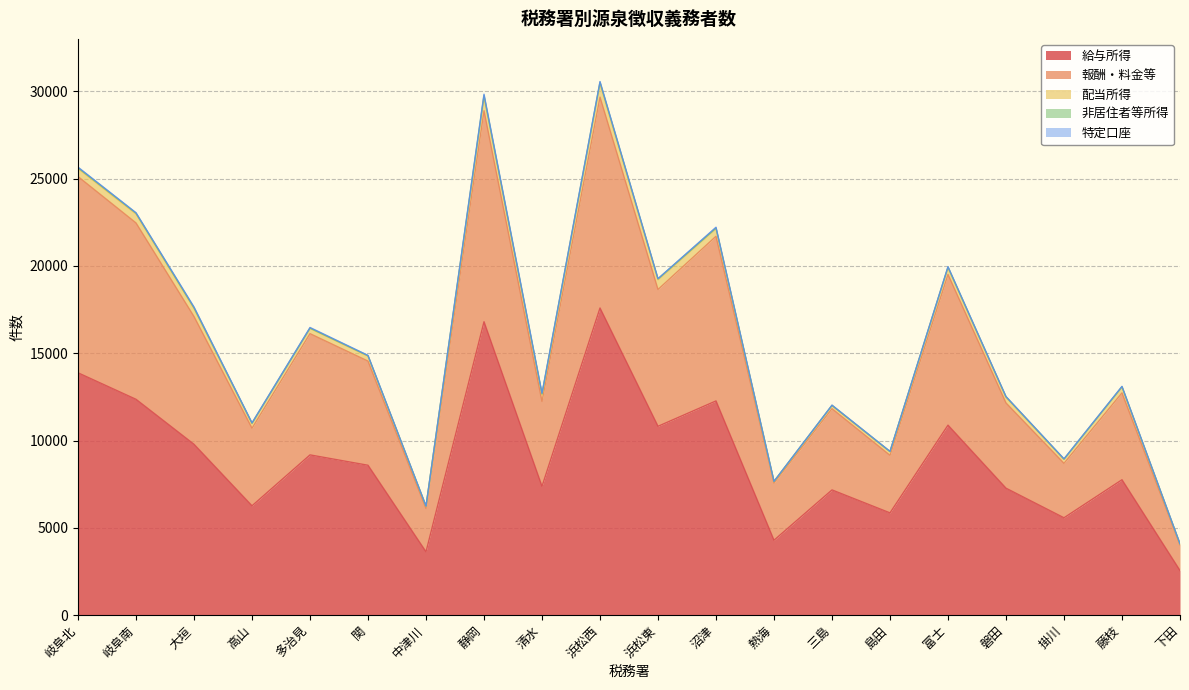

True or false: 給与所得 and 非居住者等所得 cross at least once.

False